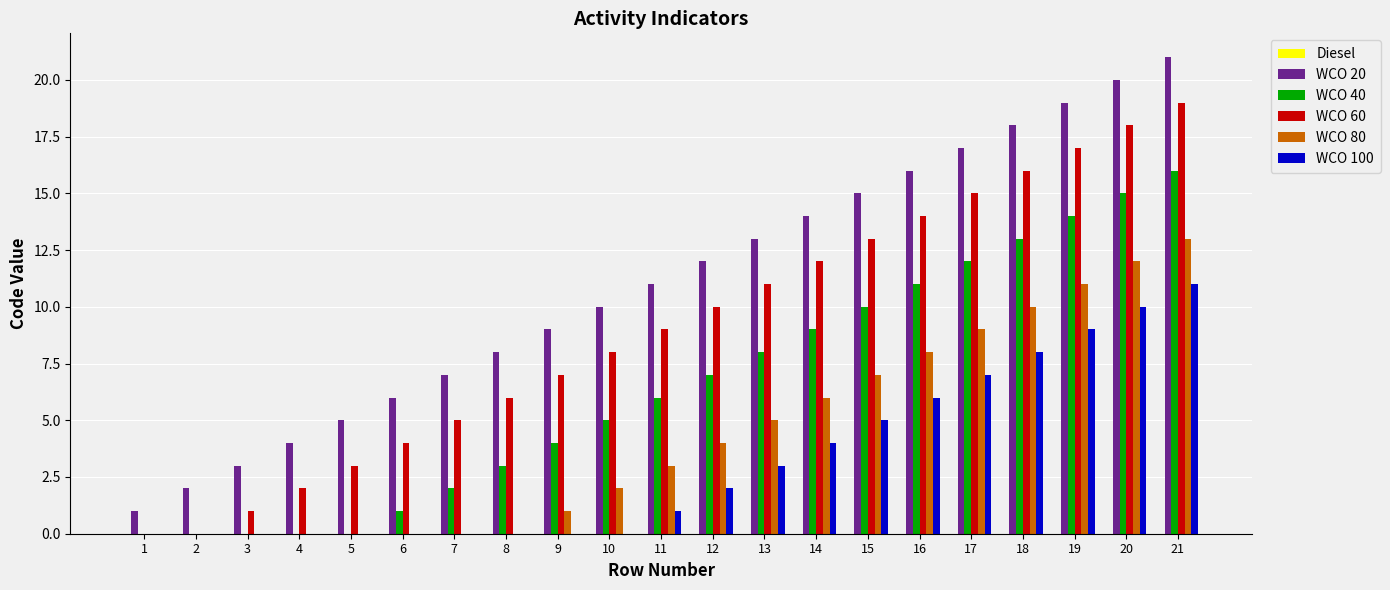

The WCO 60 series shows 17 at 12. True or false?

False